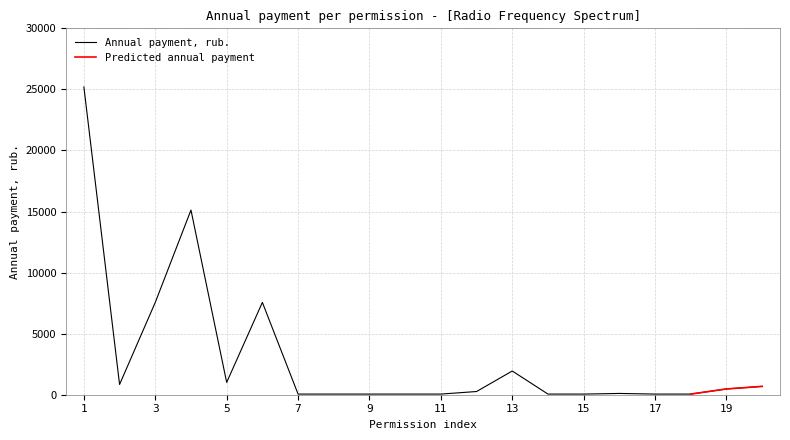

The value of Annual payment, rub. at 13 is 1942.5. True or false?

True